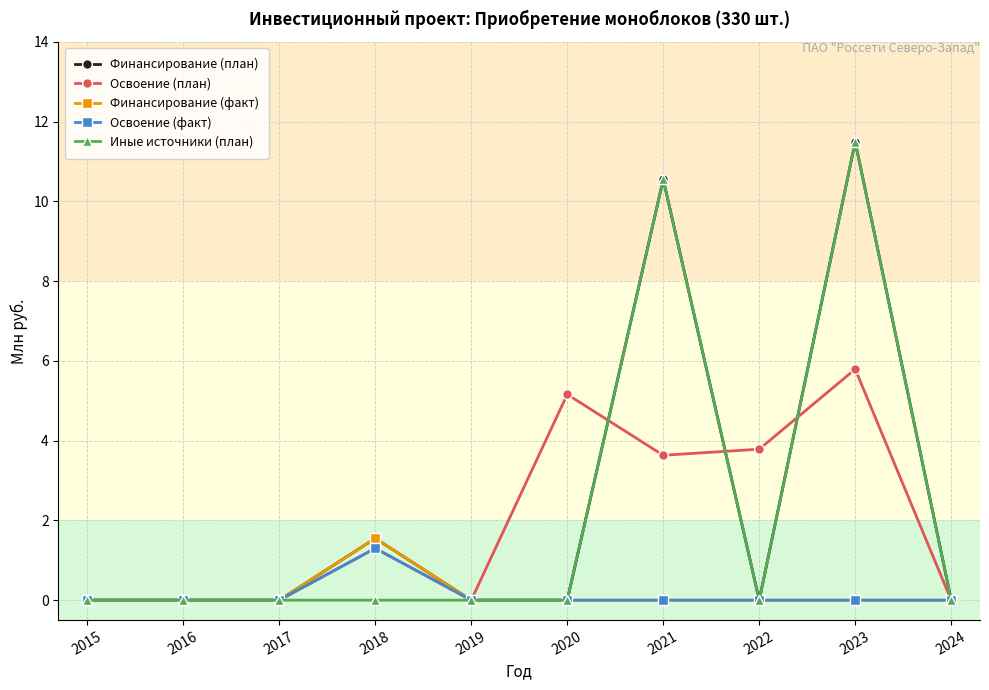

How many distinct data groups are displayed?

5